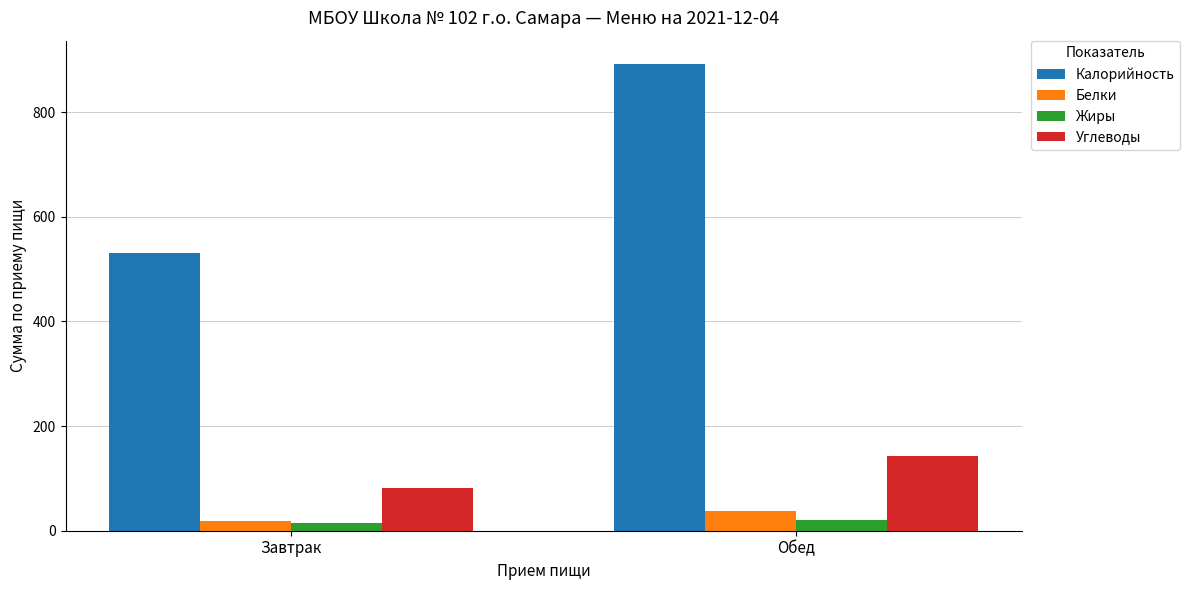

What is the label of the 2nd bar from the left?

Обед